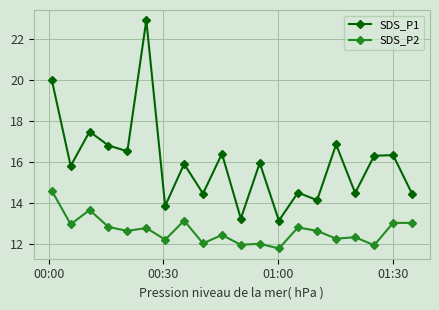

What is the difference between the second highest and minimum values in the SDS_P1 series?

6.9